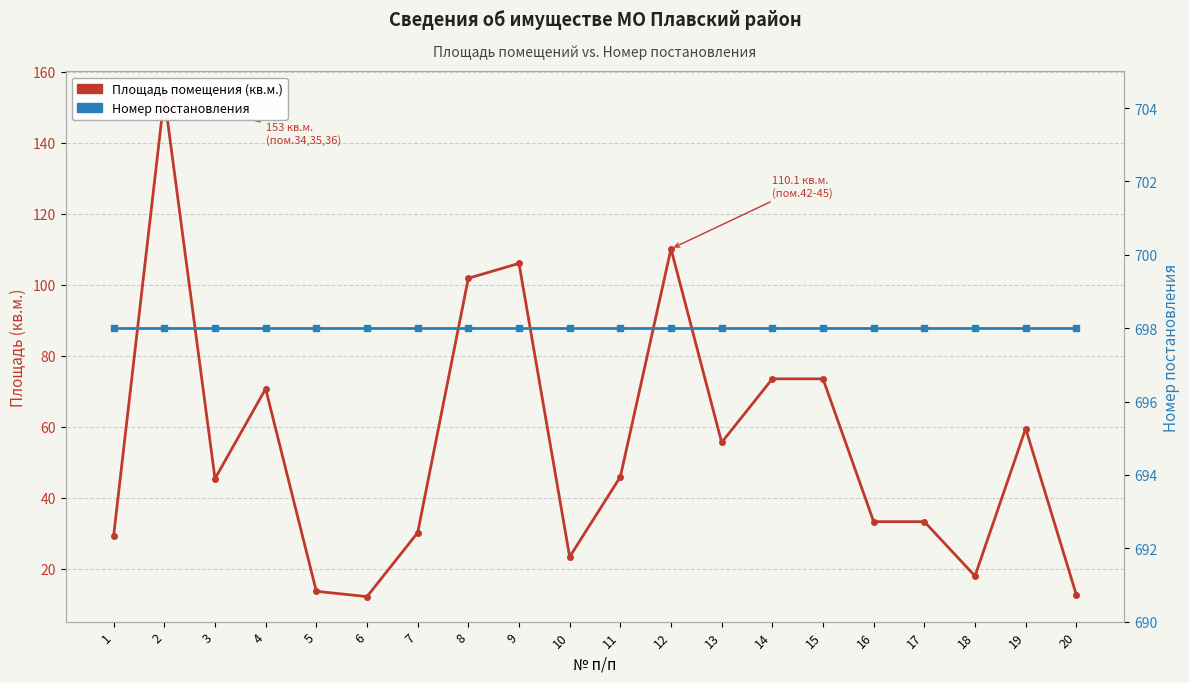

True or false: Номер постановления and Площадь помещения (кв.м.) intersect in this chart.

False